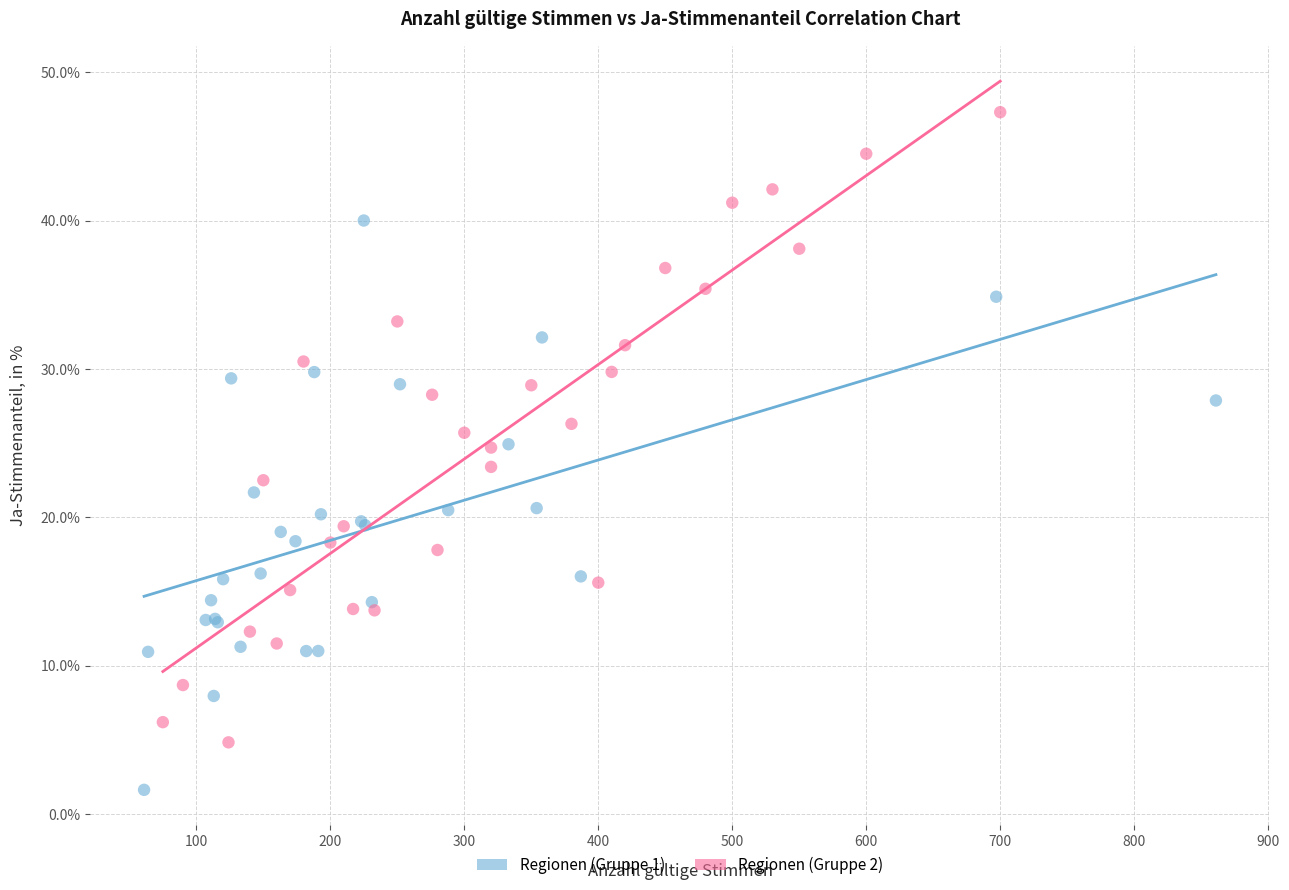

Which series reaches the maximum Y coordinate?

Regionen (Gruppe 2)